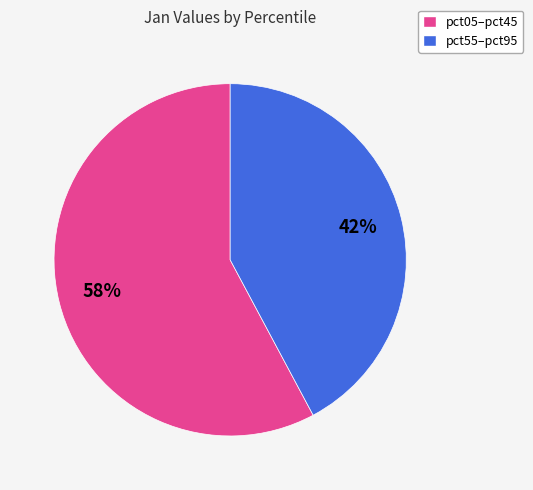

Does any single category account for the majority?

Yes